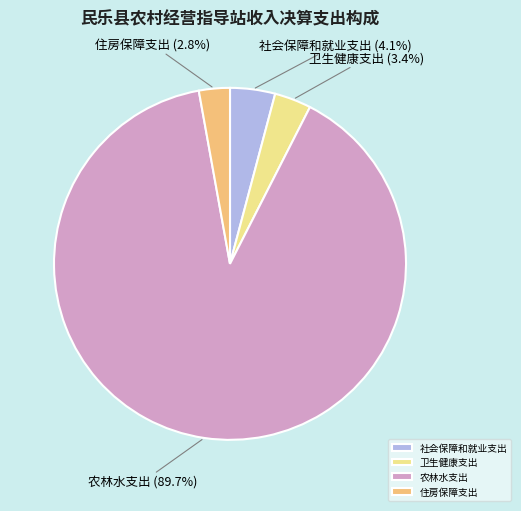

To the nearest percent, what is the average slice percentage?

25%